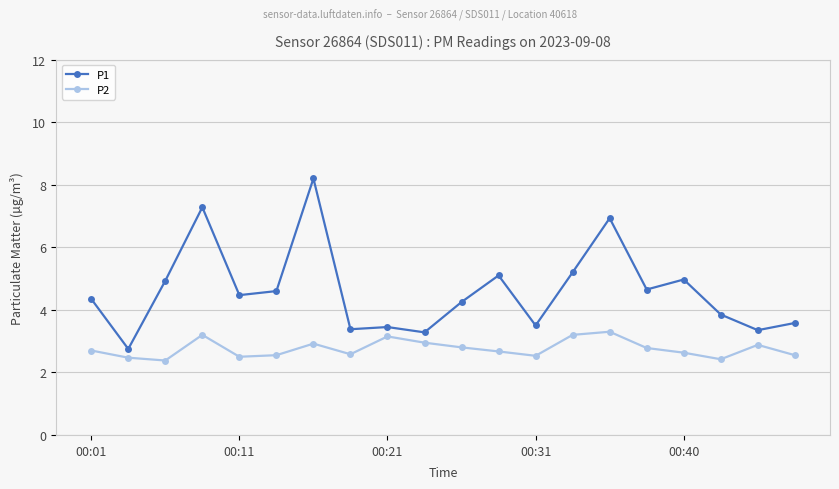

What are all the series names shown in the legend?

P1, P2